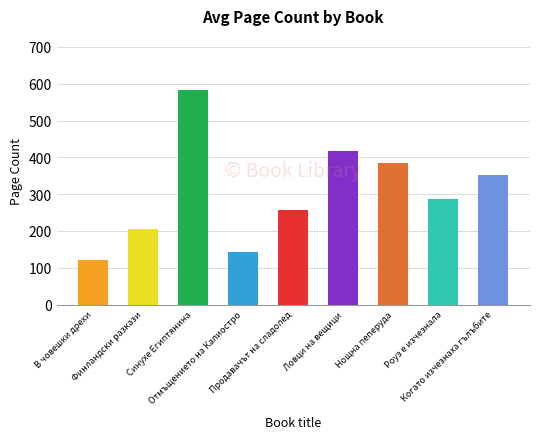

What is the sum of the values at Нощна пеперуда and Когато изчезнаха гълъбите?

736